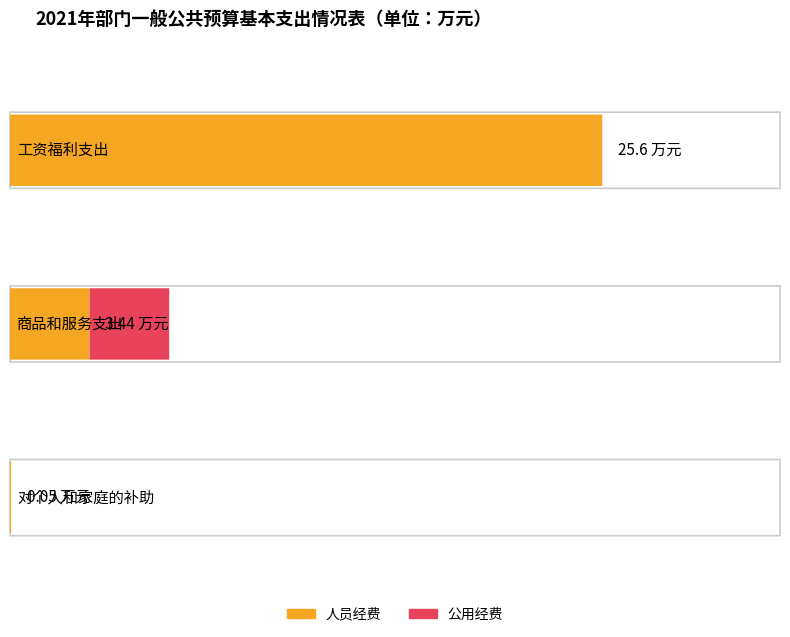

What is the spread (max minus min) of values at 对个人和家庭的补助?

0.1